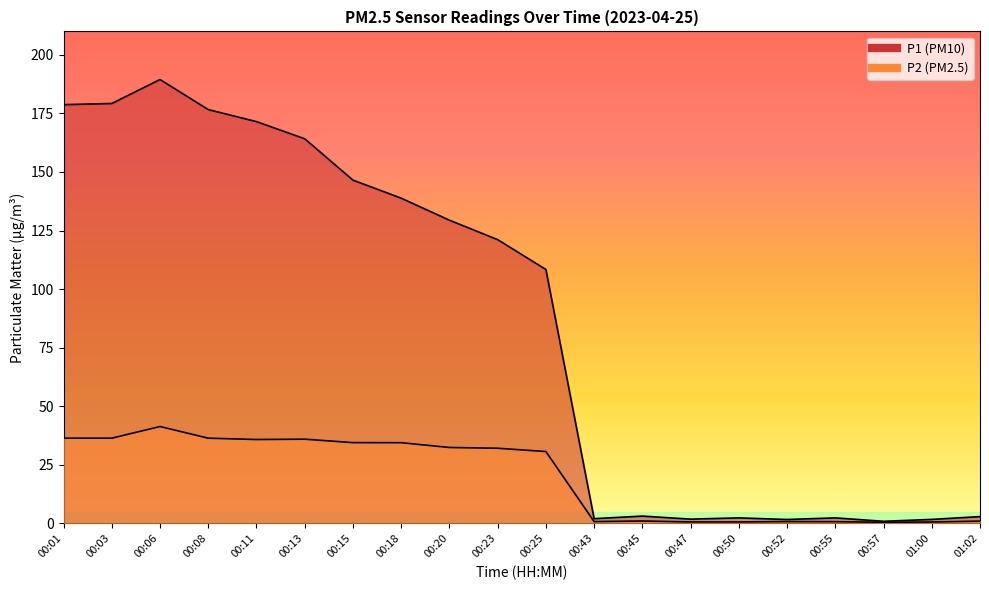

True or false: P1 and P2 intersect in this chart.

False